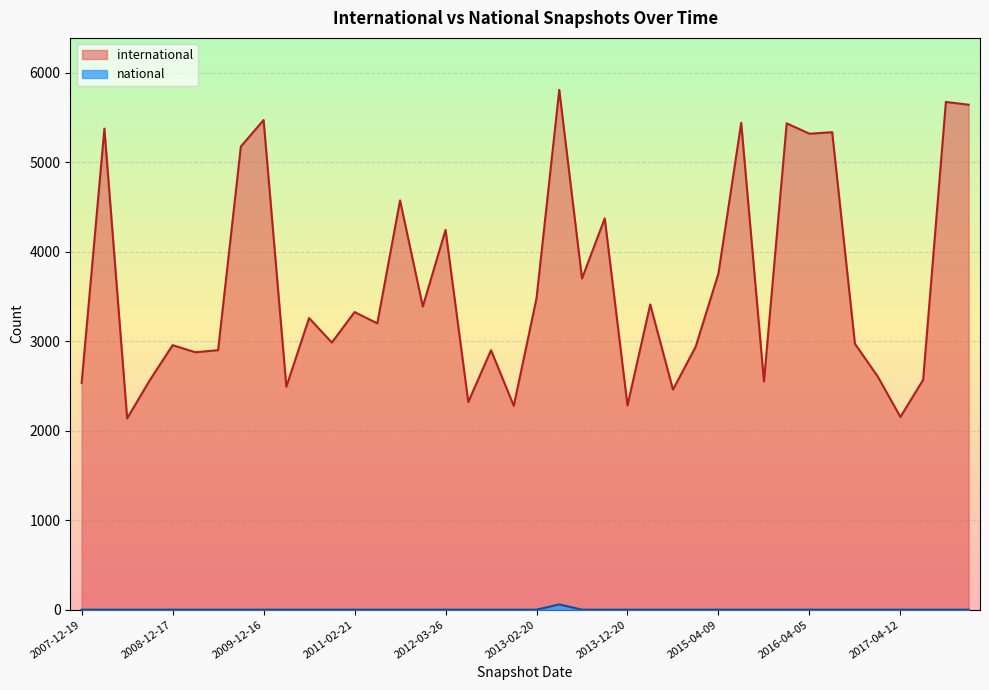

Which series has the widest spread of values?

international